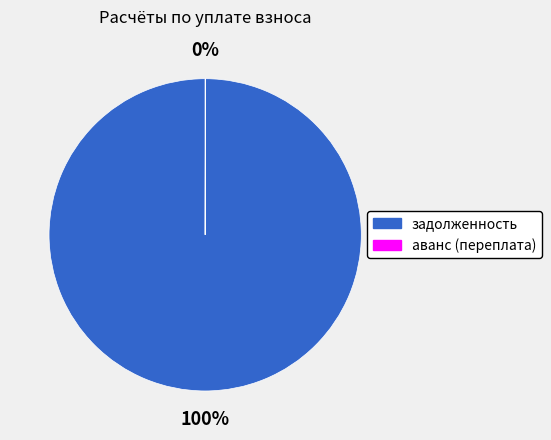

True or false: задолженность accounts for 100% of the total.

True